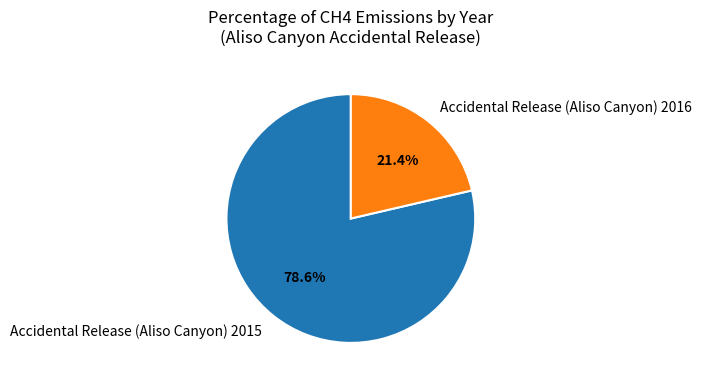

Combined, do Accidental Release (Aliso Canyon) 2015 and Accidental Release (Aliso Canyon) 2016 account for over 50%?

Yes